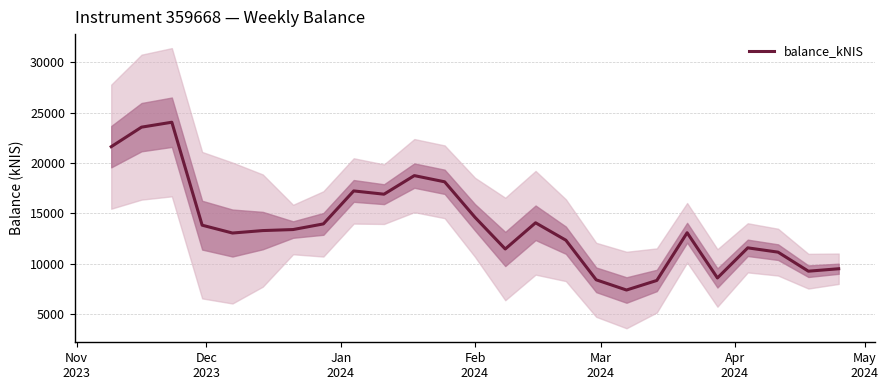

Does the chart display data point markers on the line(s)?

No